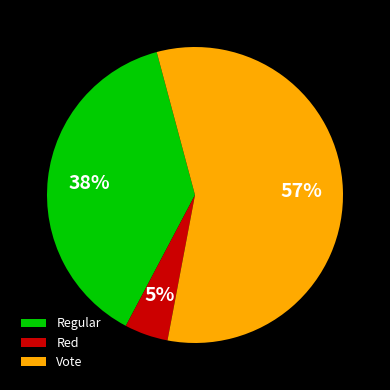

Is it true that Regular is 52% of the pie?

False